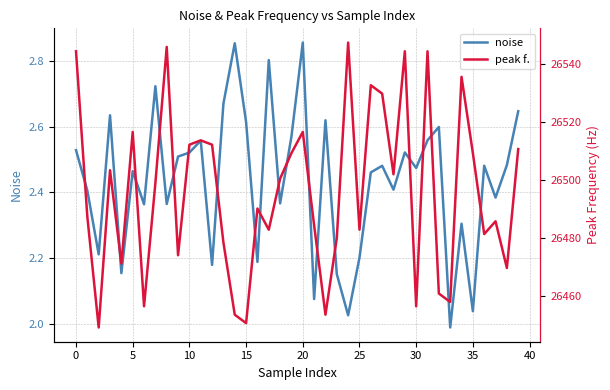

What is the difference between the maximum and minimum values in the peak f. series?

98.2